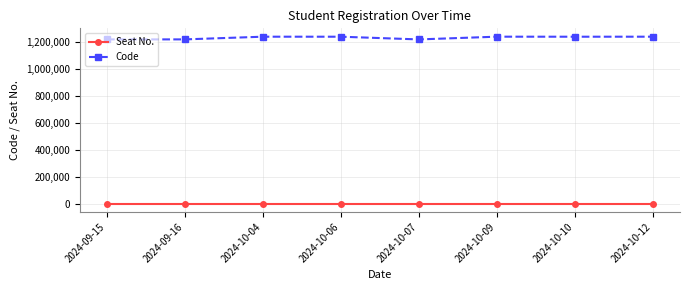

Which series has the largest range (max minus min)?

Code